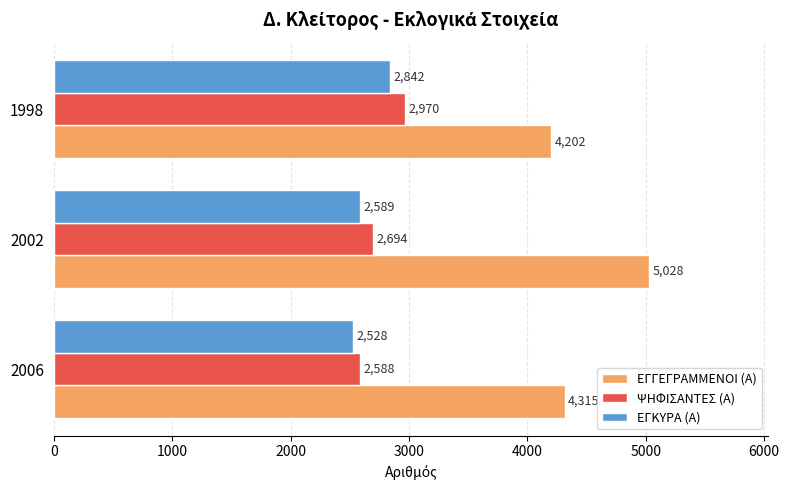

Rank the series by their maximum value, from lowest to highest.

ΕΓΚΥΡΑ (Α), ΨΗΦΙΣΑΝΤΕΣ (Α), ΕΓΓΕΓΡΑΜΜΕΝΟΙ (Α)